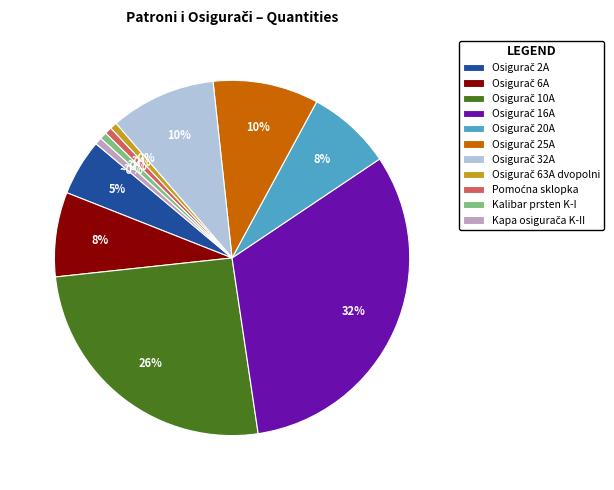

True or false: Osigurač 6A accounts for 1% of the total.

False